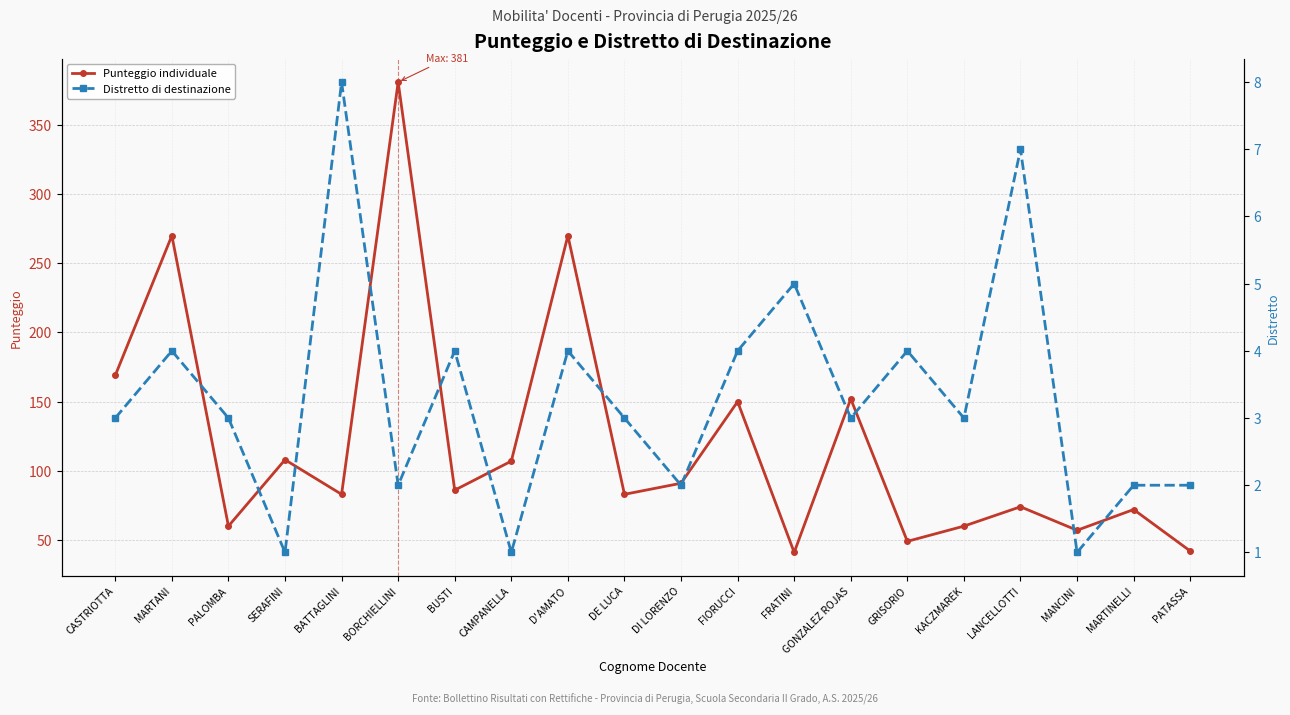

How many interior local valleys does the Punteggio individuale series have?

7